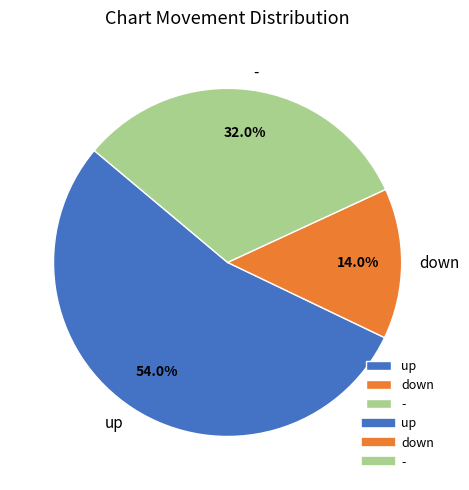

Count the number of slices in the pie.

3